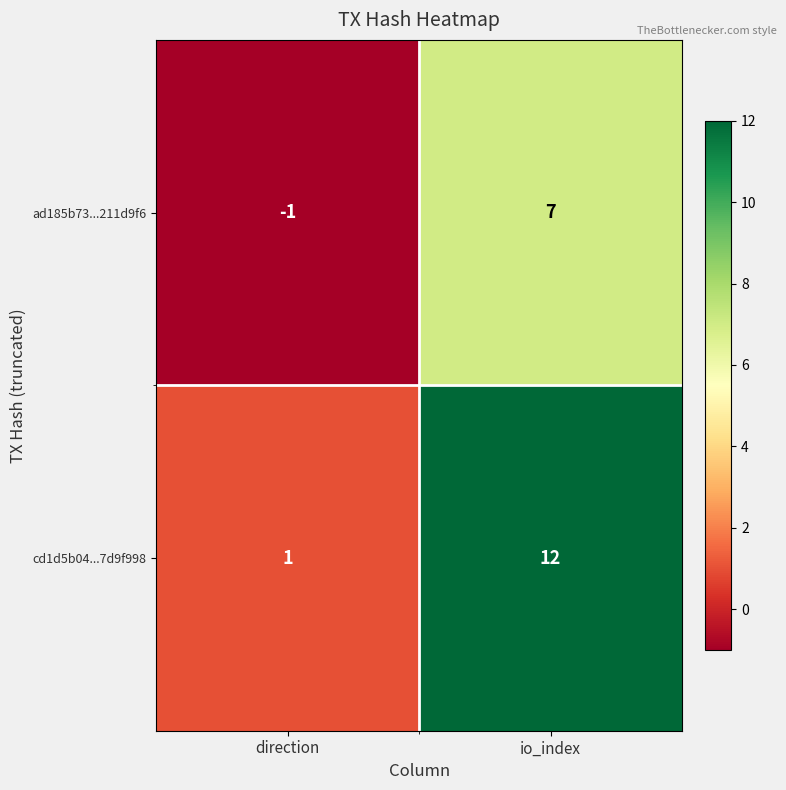

Is the value of ad185b73...211d9f6 at io_index greater than the value of cd1d5b04...7d9f998 at direction?

Yes